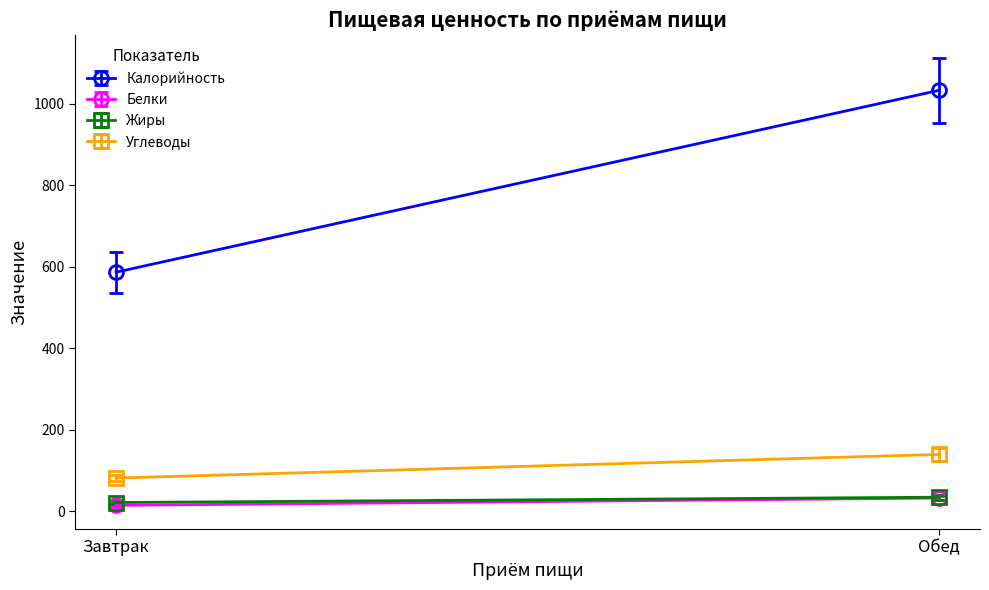

The Жиры series shows 6 at Завтрак. True or false?

False